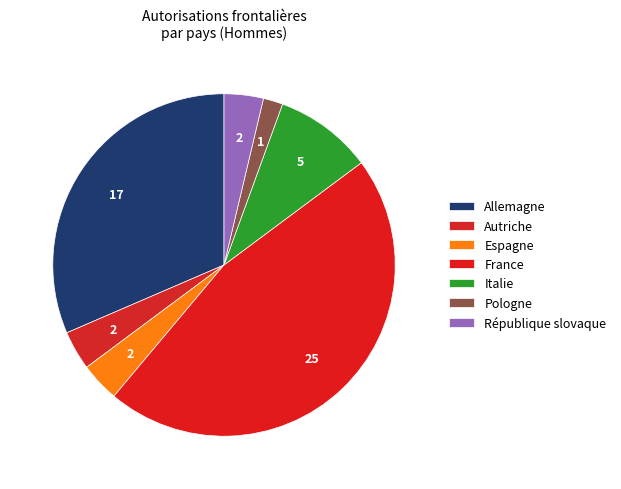

How much of the chart is everything except Pologne?

98.1%